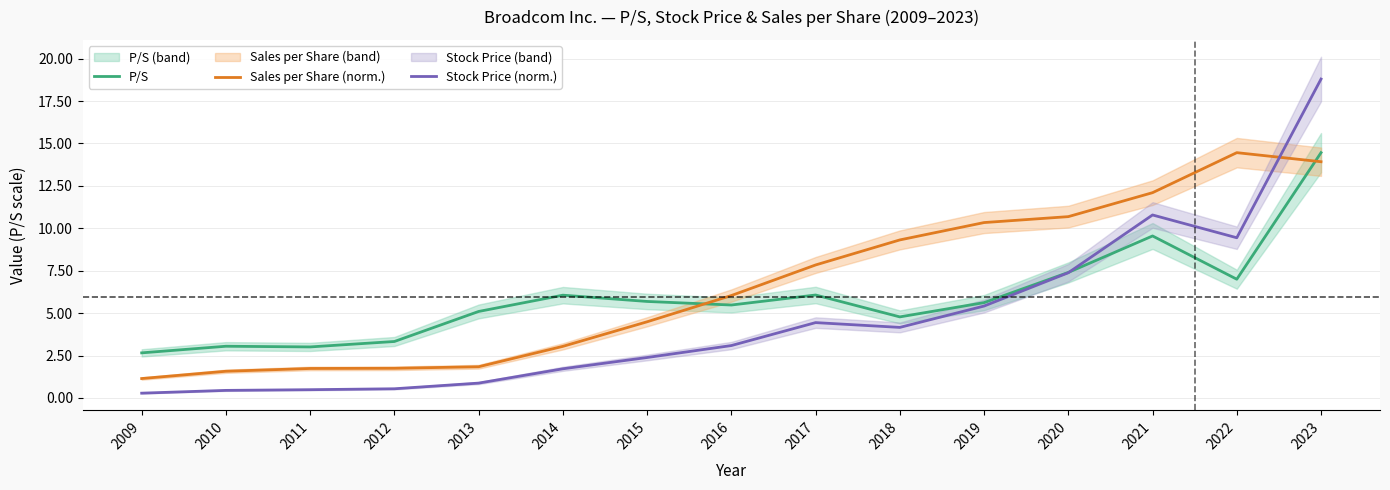

How many data points does each series have?

15